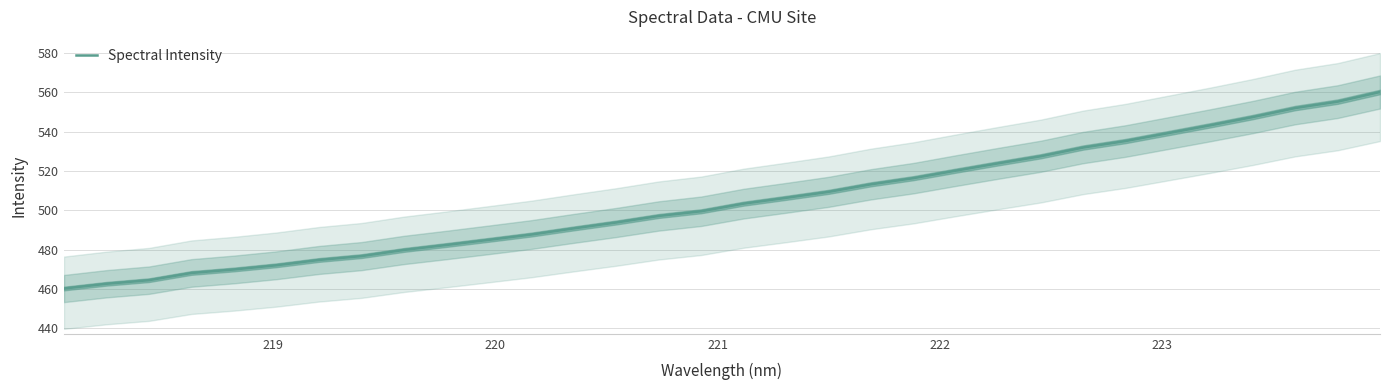

How many data points does each series have?

32